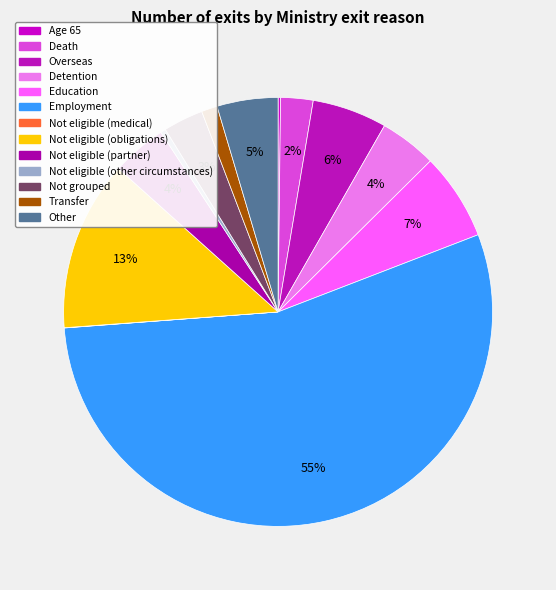

To the nearest percent, what is the difference between the Not eligible (partner) and Overseas slice percentages?

1%